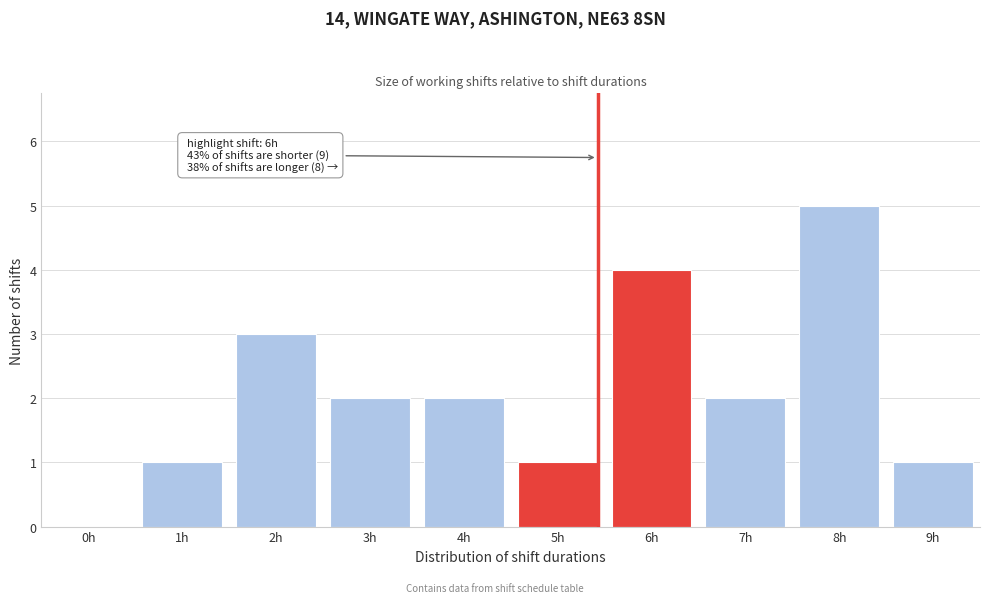

Reading left to right, what are all the values shown in this chart?

0h=0	1h=1	2h=3	3h=2	4h=2	5h=1	6h=4	7h=2	8h=5	9h=1